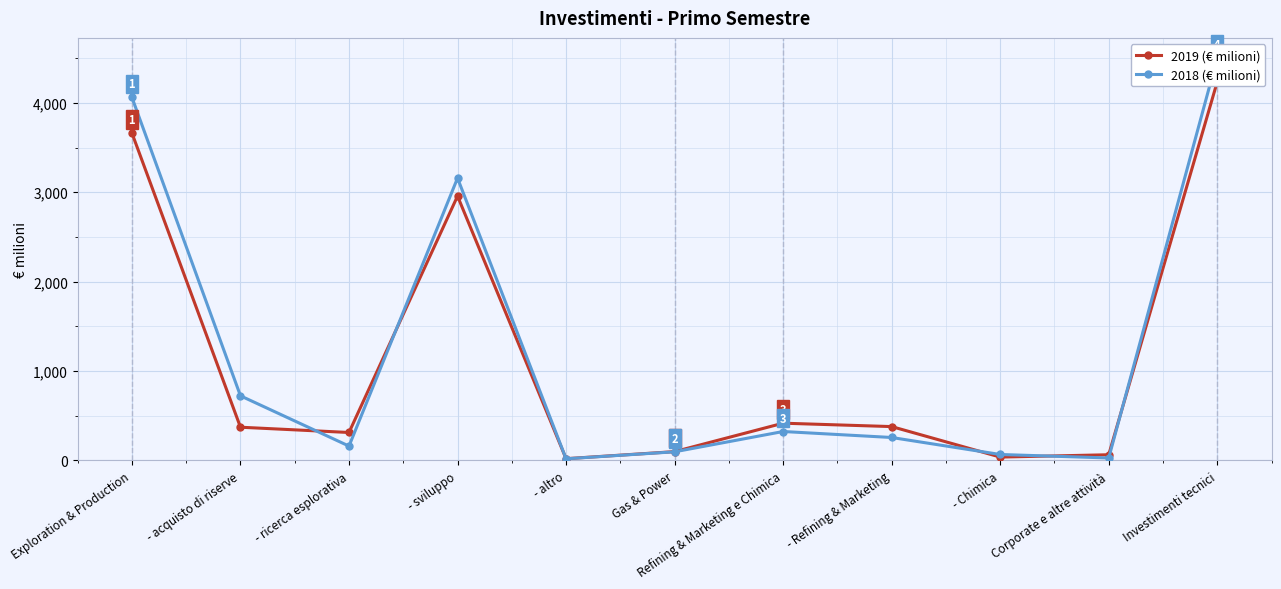

Which series has the largest total across all categories?

2018 (€ milioni)